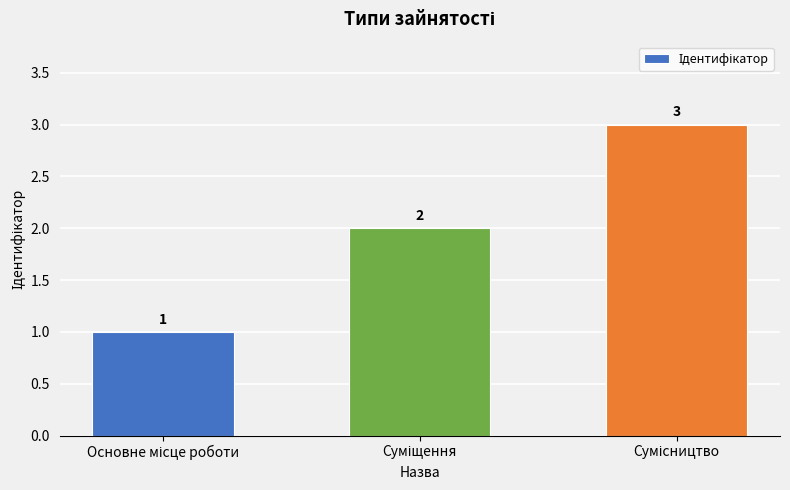

What is the difference between the maximum and minimum values?

2